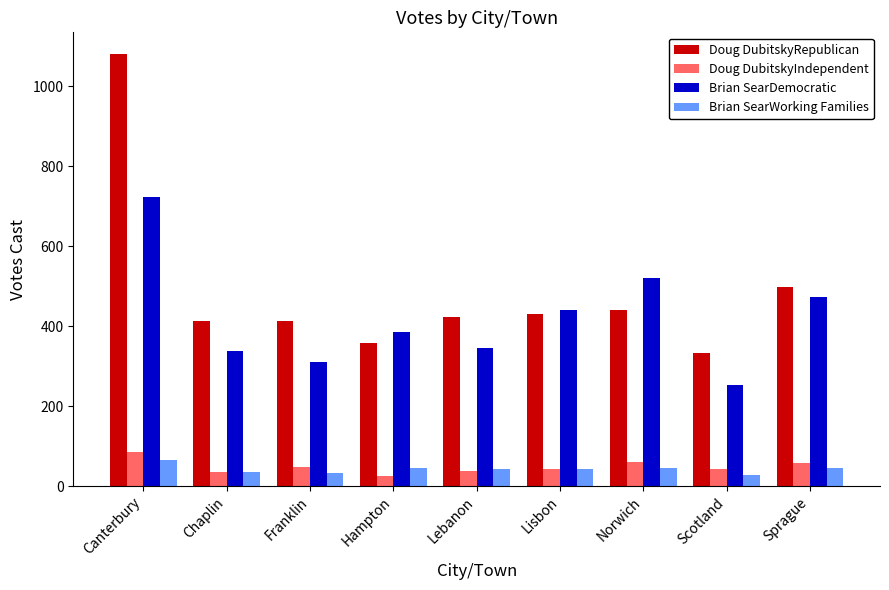

What is the sum of the Doug DubitskyIndependent values at Hampton and Norwich?

86